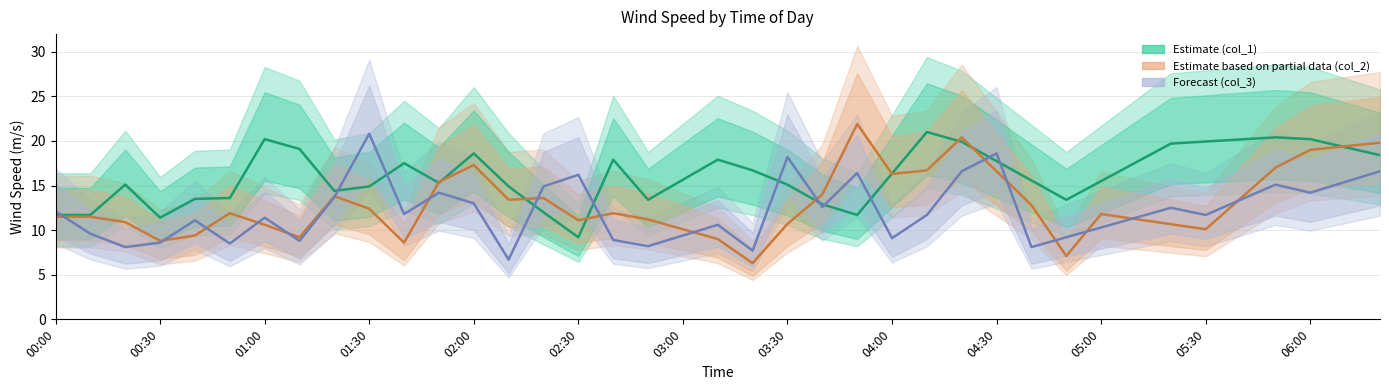

Reading left to right, transcribe all the data shown in this chart.

col_1 (Estimate): 11.7	11.7	15.1	11.4	13.5	13.6	20.2	19.1	14.4	14.9	17.5	15.3	18.6	14.9	12.0	9.2	17.9	13.4	15.6	17.9	16.7	15.1	12.9	11.7	16.4	21.0	19.9	17.7	15.6	13.4	15.5	17.6	19.7	19.9	20.2	20.4	20.2	19.3	18.4
col_2 (Partial Estimate): 11.5	11.5	10.9	8.8	9.4	11.9	10.6	9.2	13.8	12.4	8.6	15.4	17.3	13.4	13.6	11.1	11.9	11.2	10.1	9.0	6.3	10.7	14.0	21.9	16.3	16.7	20.4	16.6	12.8	7.1	11.8	11.2	10.7	10.1	13.6	17.0	19.0	19.4	19.8
col_3 (Forecast): 12.1	9.6	8.1	8.6	11.1	8.5	11.4	8.8	13.7	20.8	11.8	14.2	13.0	6.7	14.9	16.2	8.9	8.2	9.4	10.6	7.7	18.2	12.6	16.4	9.1	11.7	16.6	18.6	8.1	9.2	10.3	11.4	12.5	11.7	13.4	15.1	14.2	15.4	16.6